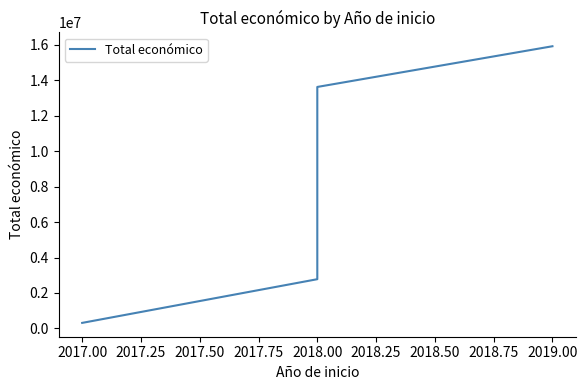

Does the chart display data point markers on the line(s)?

No